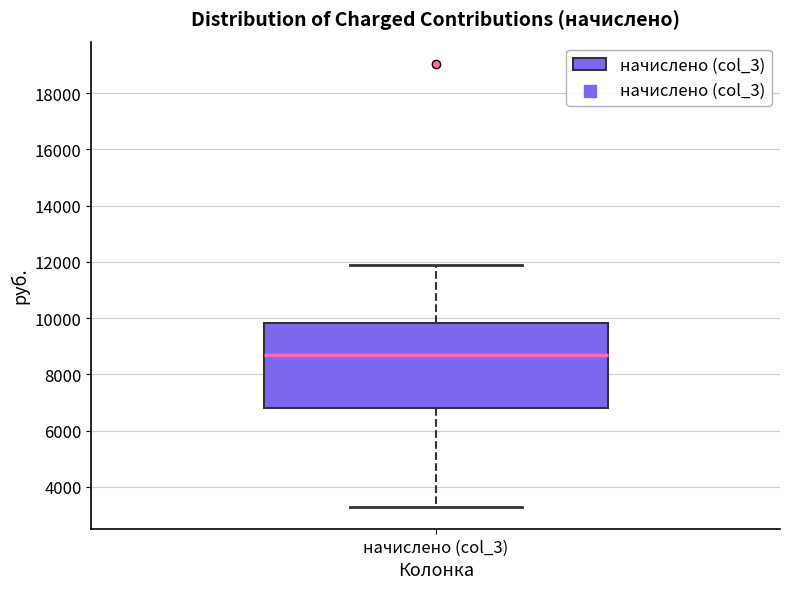

Where is the upper edge of the box for начислено (col_3) on the y-axis? The values are not printed on the chart, so give them approximately, as read against the axis.

9800